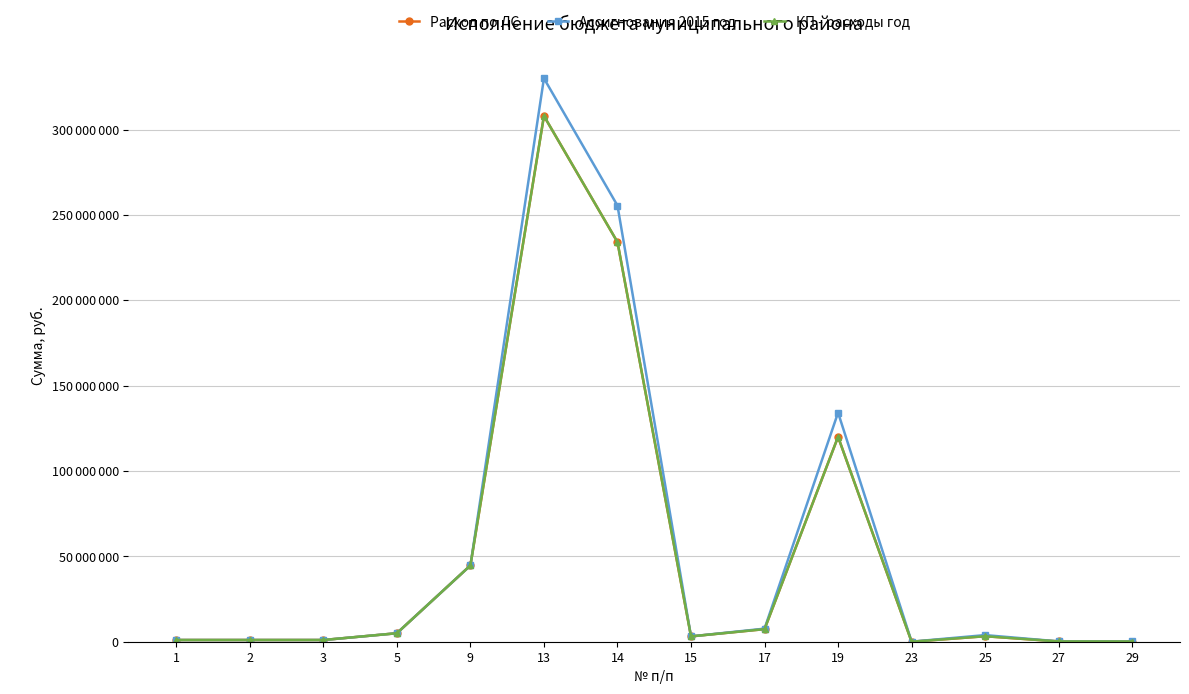

What is the difference between the maximum and minimum values in the КП - расходы год series?

307969977.4